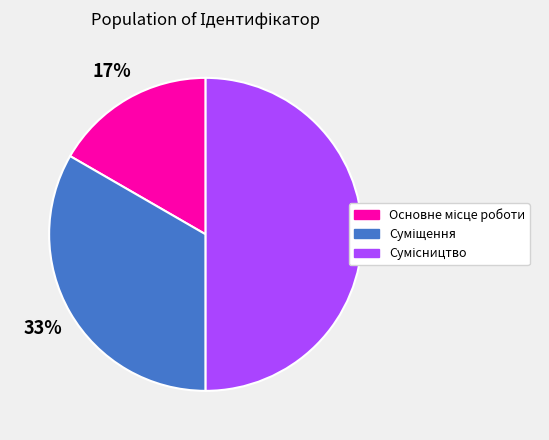

To the nearest percent, what is the average slice percentage?

33%